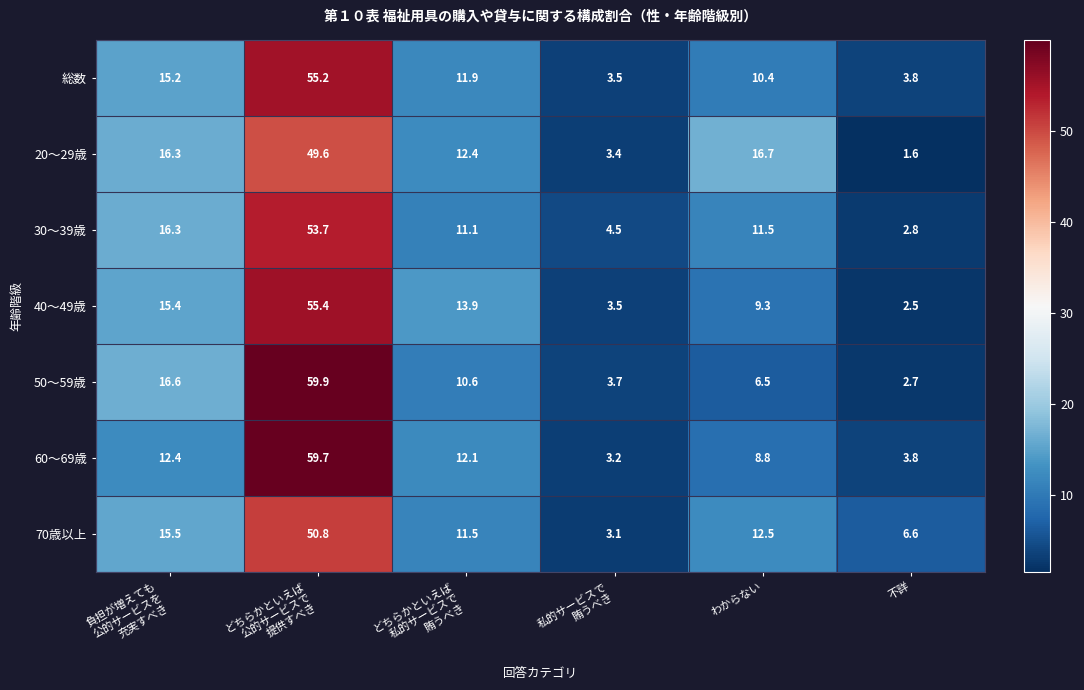

At which category does the chart reach its peak across all series?

どちらかといえば
公的サービスで
提供すべき